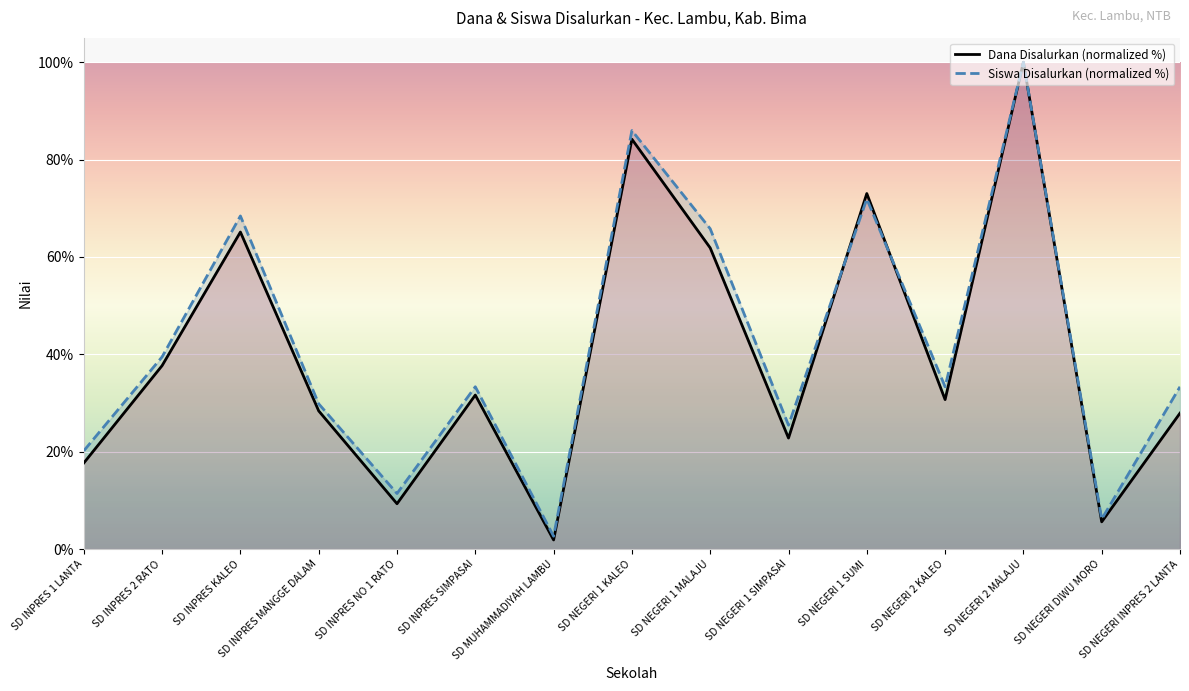

What position from the left is SD NEGERI 1 SUMI?

11